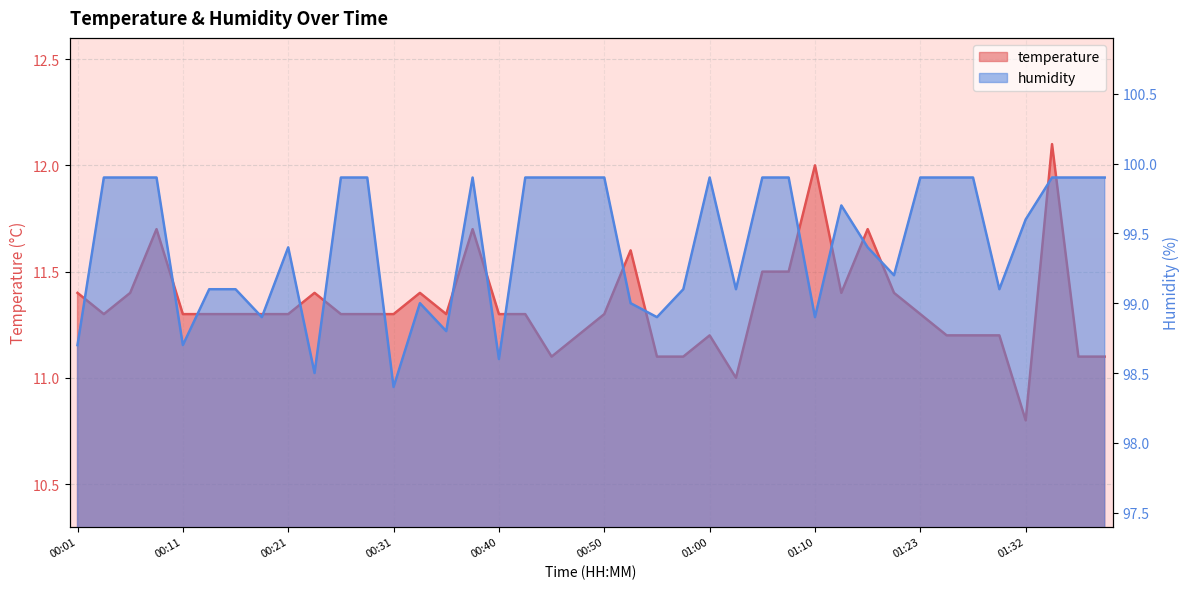

True or false: humidity and temperature cross at least once.

False